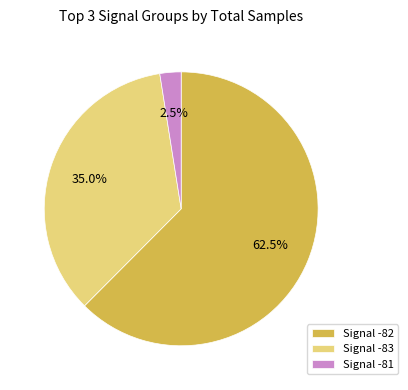

Is the sum of Signal -83 and Signal -81 greater than half?

No